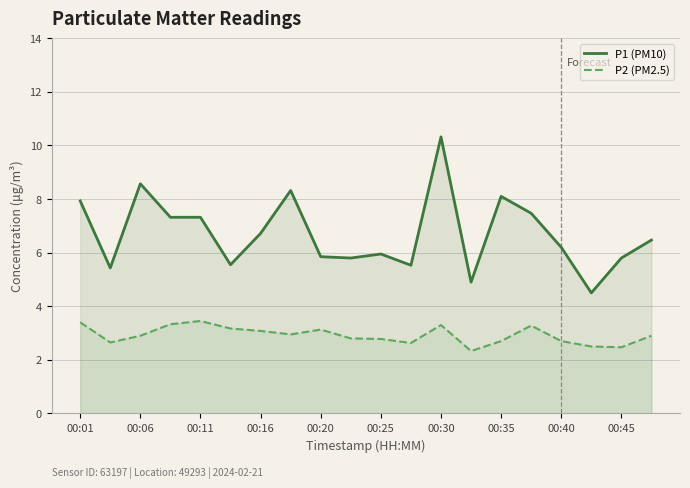

Which series has the widest spread of values?

P1 (PM10)